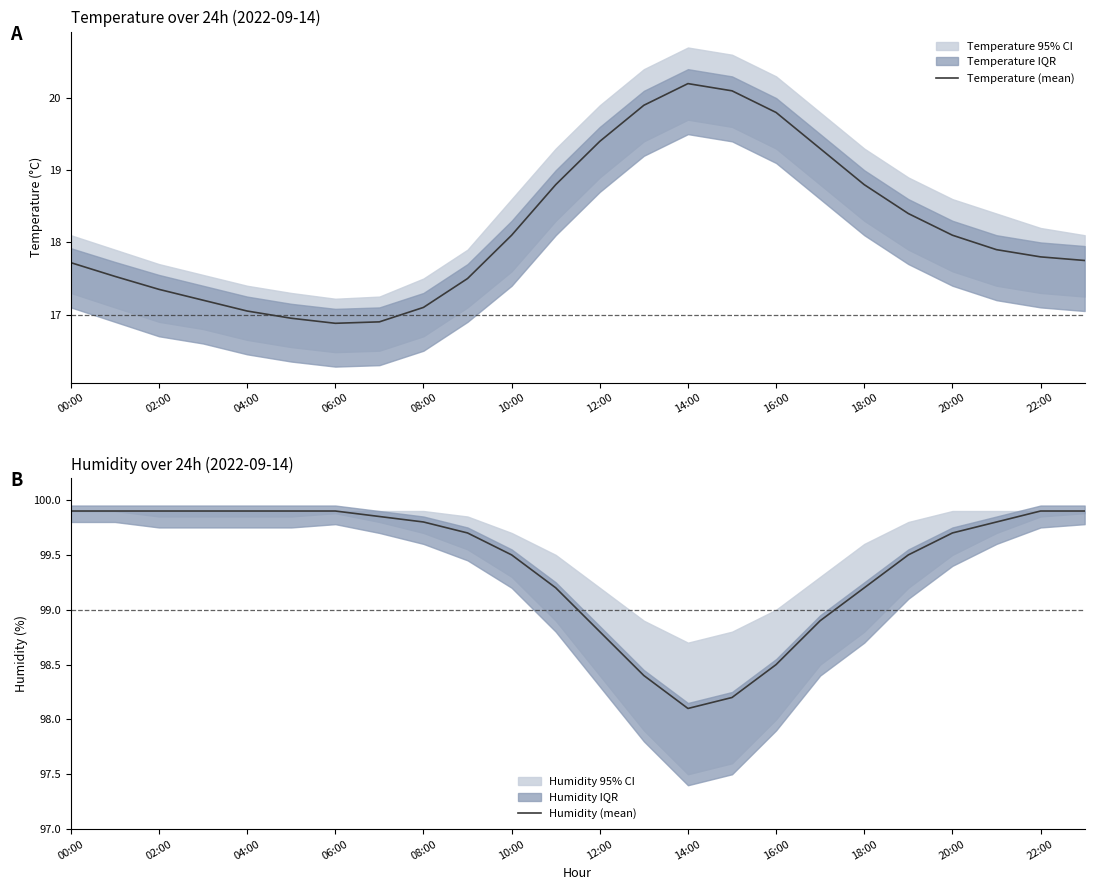

At which label does Temperature (mean) first exceed 17?

00:00